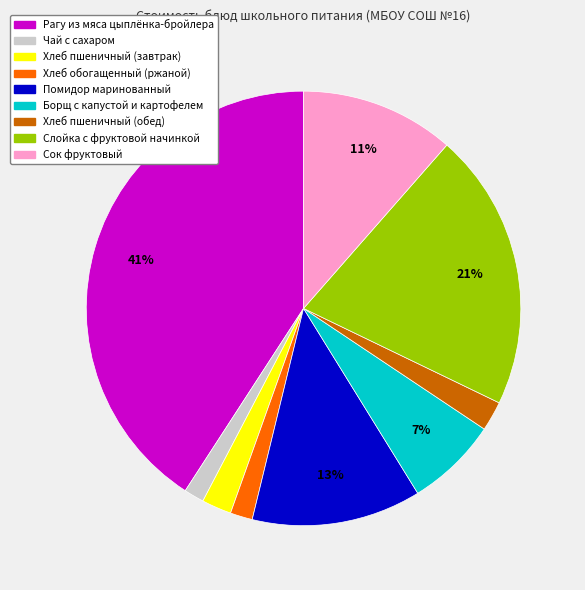

Count the number of slices in the pie.

9